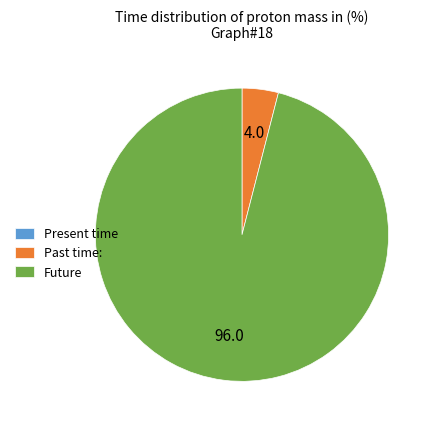

The Future slice represents 85% of the pie. True or false?

False